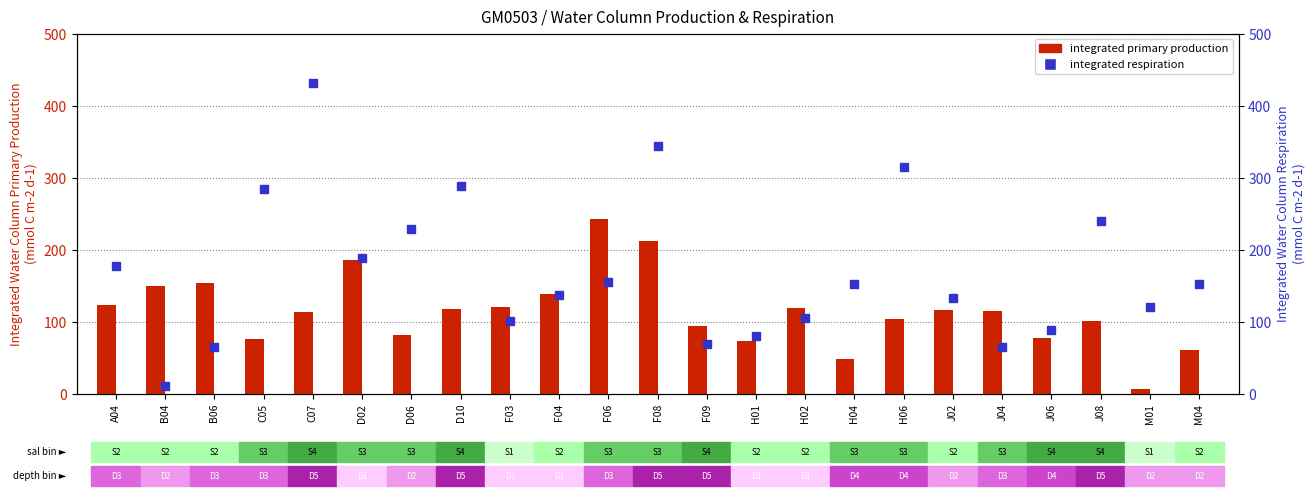

What is the difference between the maximum and second lowest values in the Integrated Primary Production series?

195.1